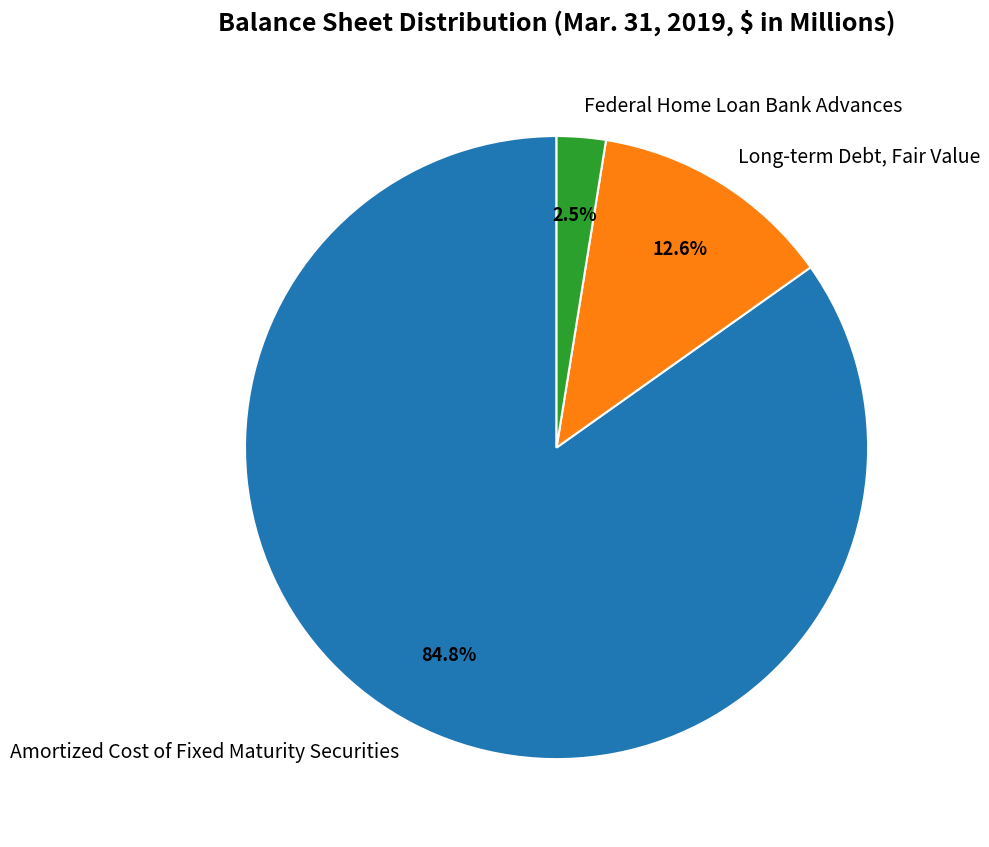

The Federal Home Loan Bank Advances slice represents 8% of the pie. True or false?

False